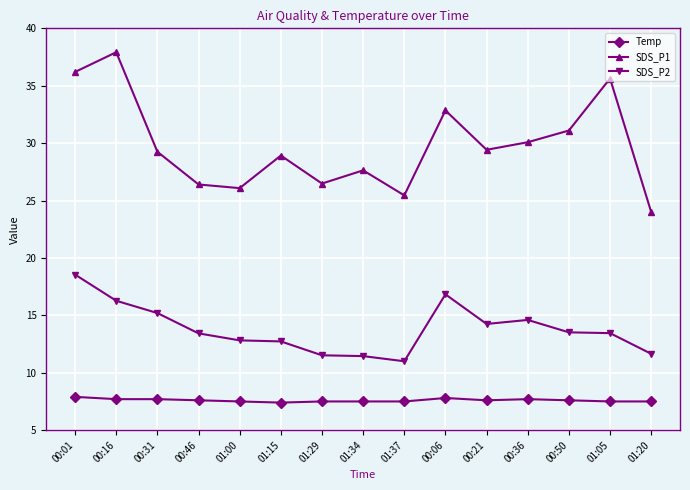

Is the value of SDS_P2 at 01:05 greater than the value of Temp at 01:05?

Yes